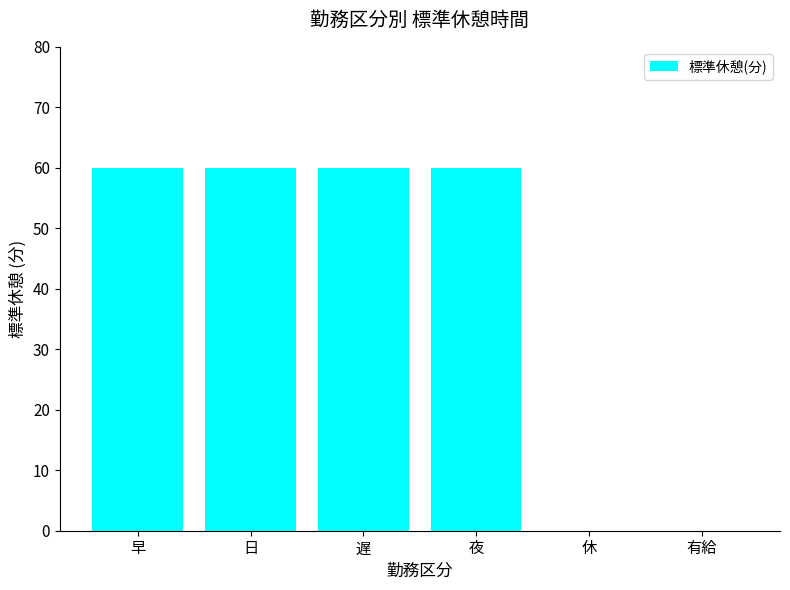

Reading right to left, extract all data points from this chart.

有給=0	休=0	夜=60	遅=60	日=60	早=60